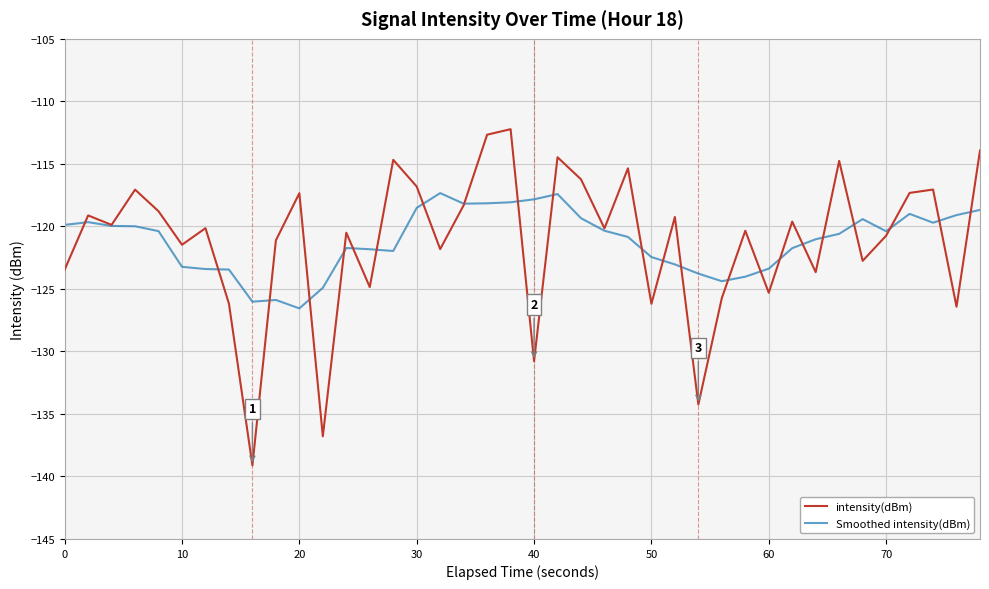

What is the smallest value displayed?

-139.1